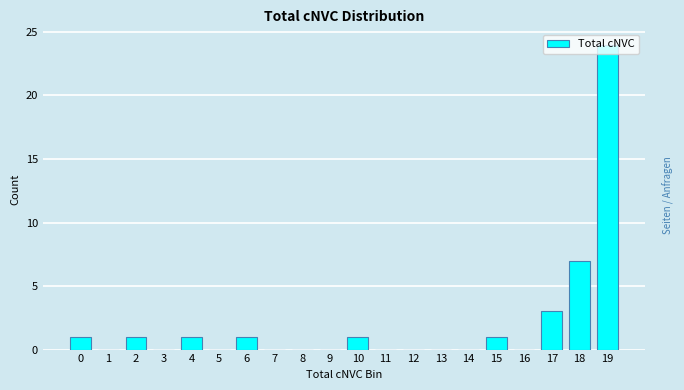

What is the sum of all values?

40